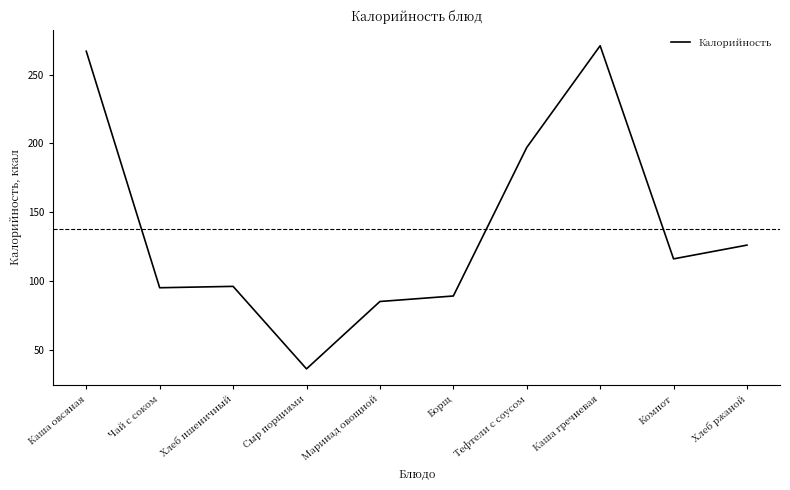

What position from the right is Сыр порциями?

7